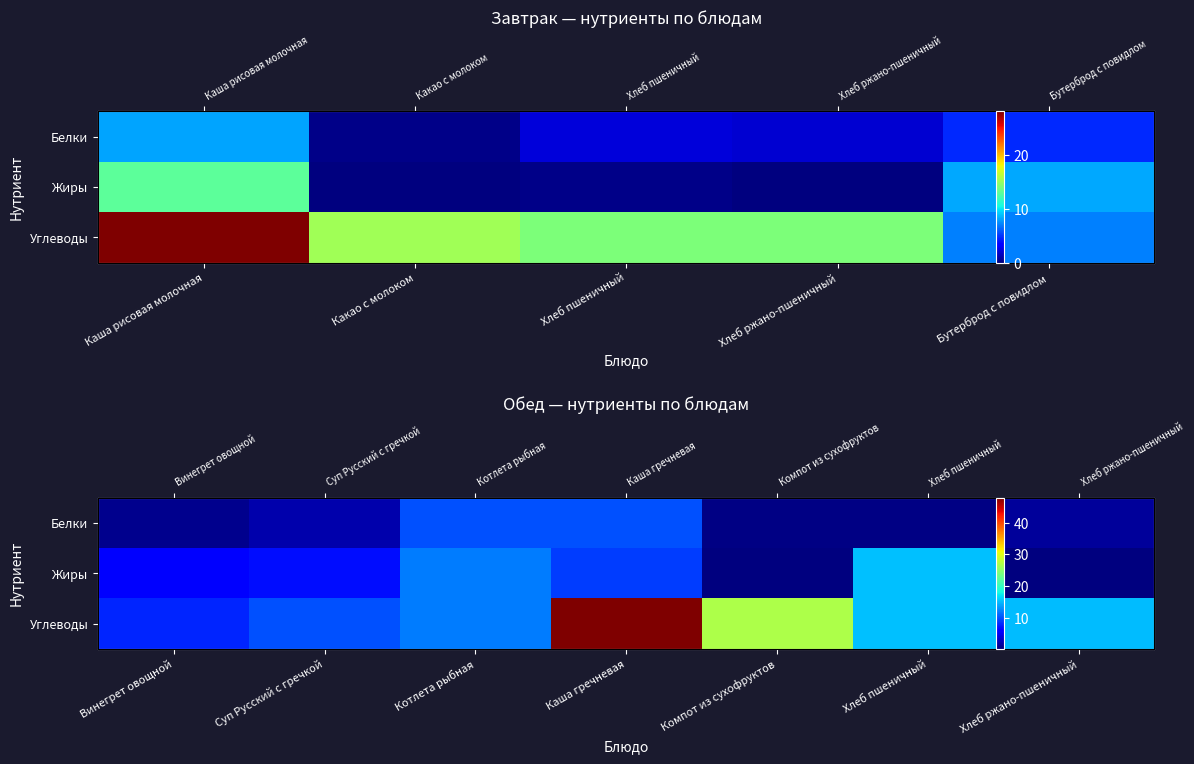

List the series in order of their overall mean, lowest first.

Белки, Жиры, Углеводы